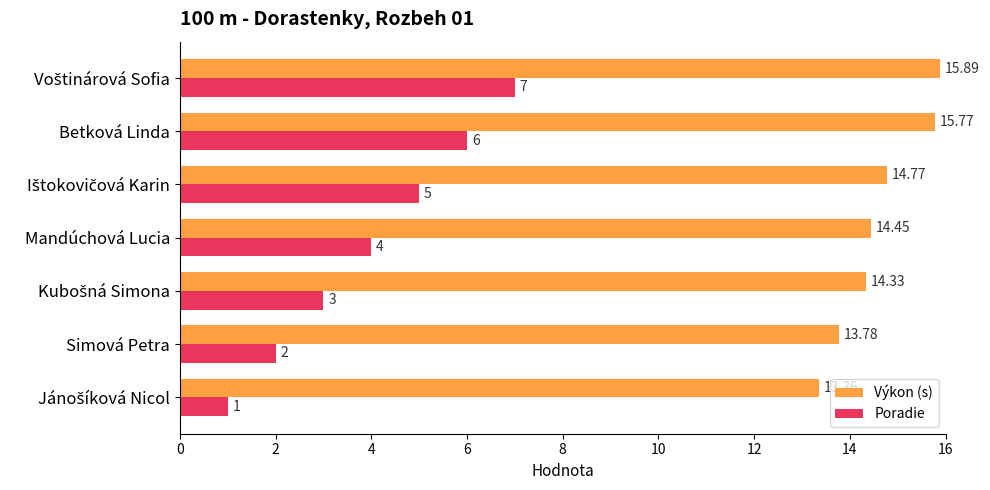

What is the difference between the maximum and minimum values in the Výkon (s) series?

2.5